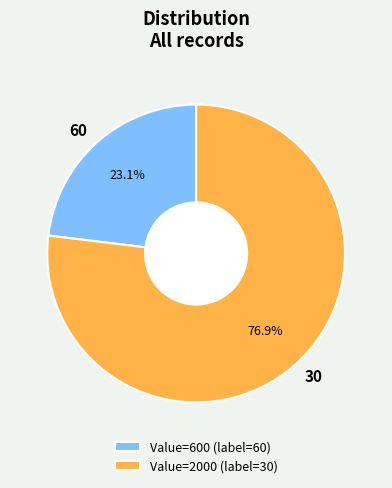

Between 30 and 60, which is larger?

30